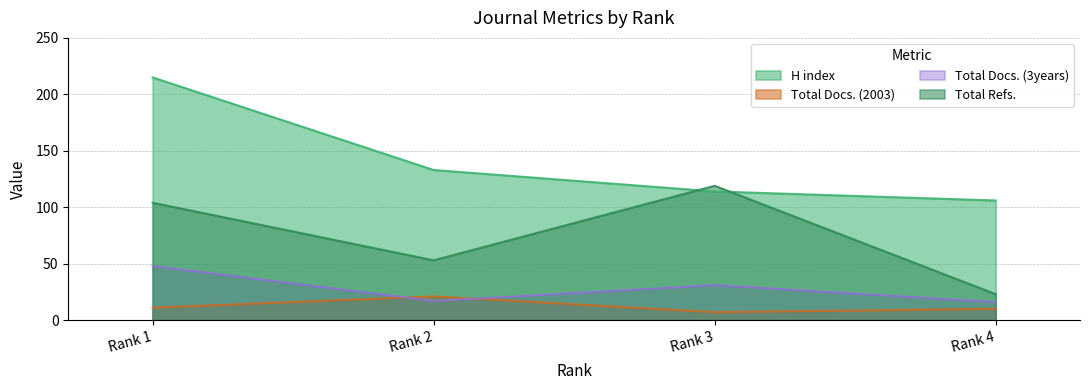

Reading right to left, what are all the values shown in this chart?

H index: Rank 4=106	Rank 3=114	Rank 2=133	Rank 1=215
Total Docs. (2003): Rank 4=10	Rank 3=7	Rank 2=21	Rank 1=11
Total Docs. (3years): Rank 4=16	Rank 3=31	Rank 2=17	Rank 1=48
Total Refs.: Rank 4=23	Rank 3=119	Rank 2=53	Rank 1=104